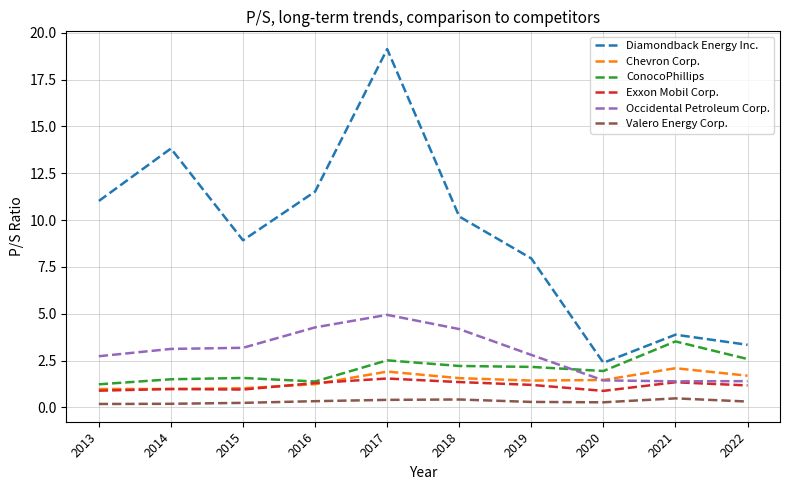

True or false: Chevron Corp. has a value of 1.4 at 2019.

True